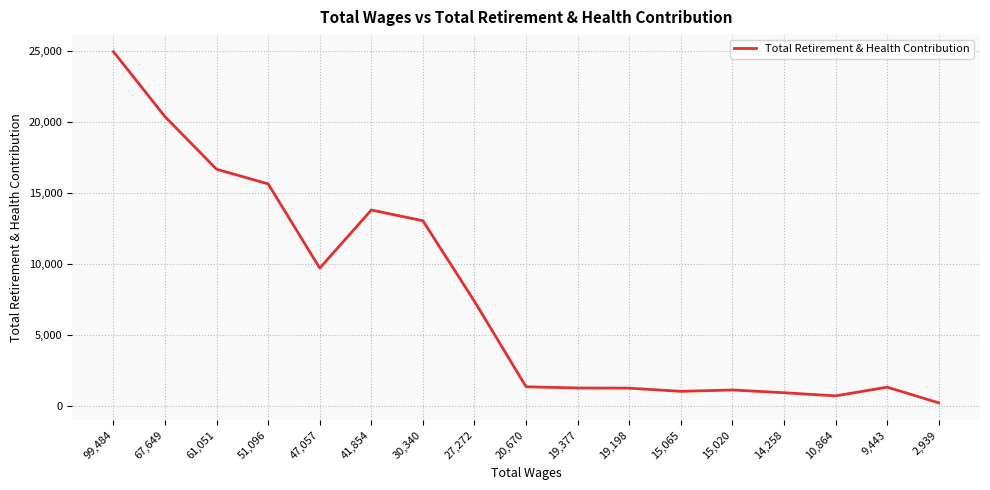

Is it true that the value at 47,057 is 6472?

False